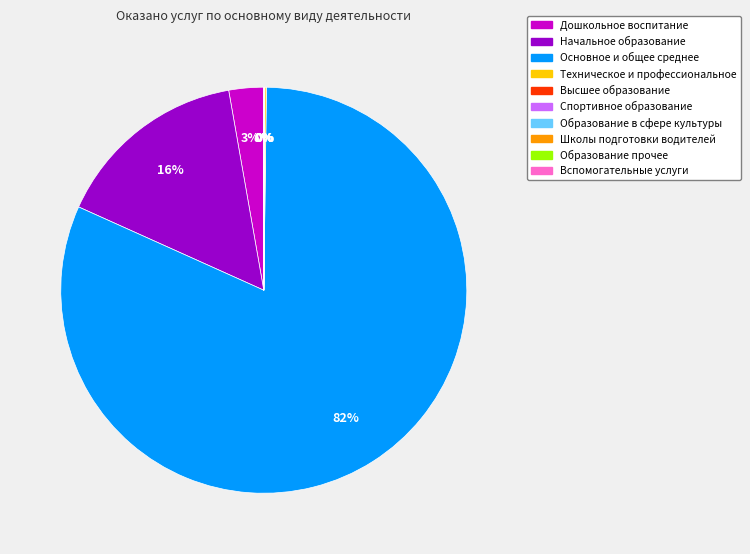

Which category has the biggest portion of the pie?

Основное и общее среднее